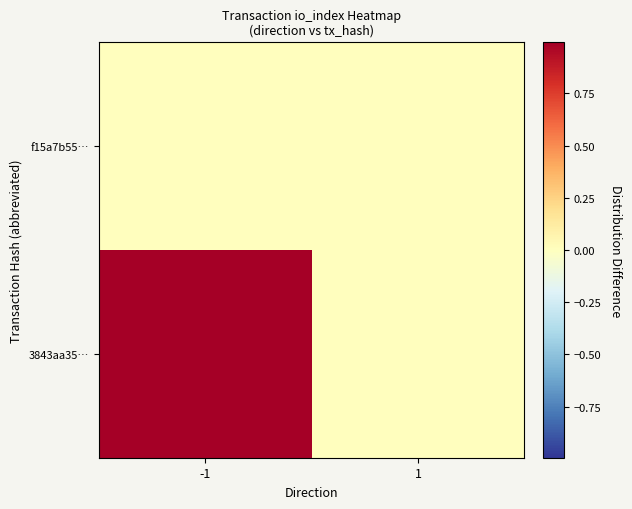

At how many categories does at least one series exceed 0?

2